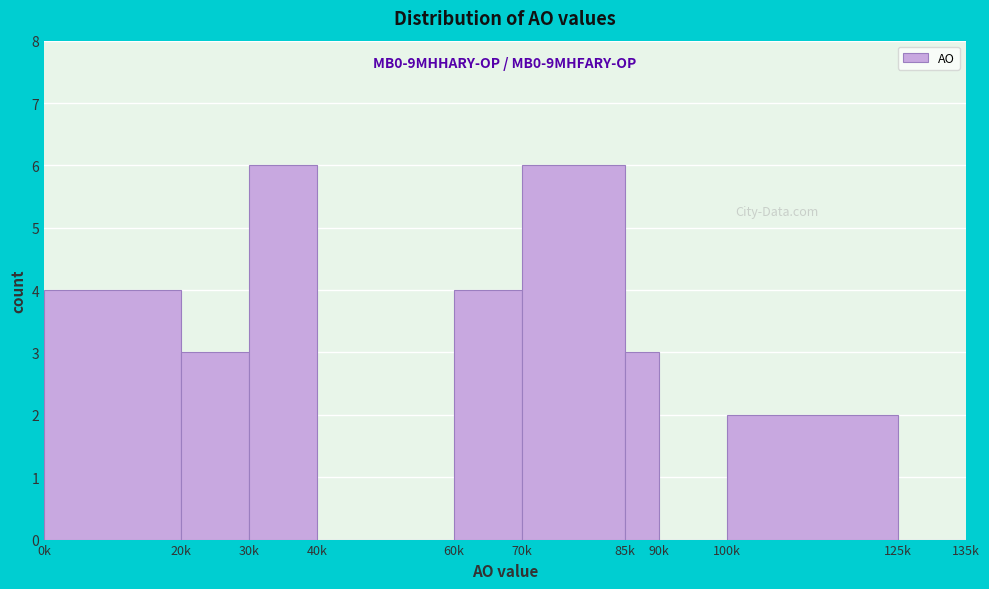

Reading right to left, transcribe all the data shown in this chart.

125k=0	100k=2	90k=0	85k=3	70k=6	60k=4	40k=0	30k=6	20k=3	0k=4